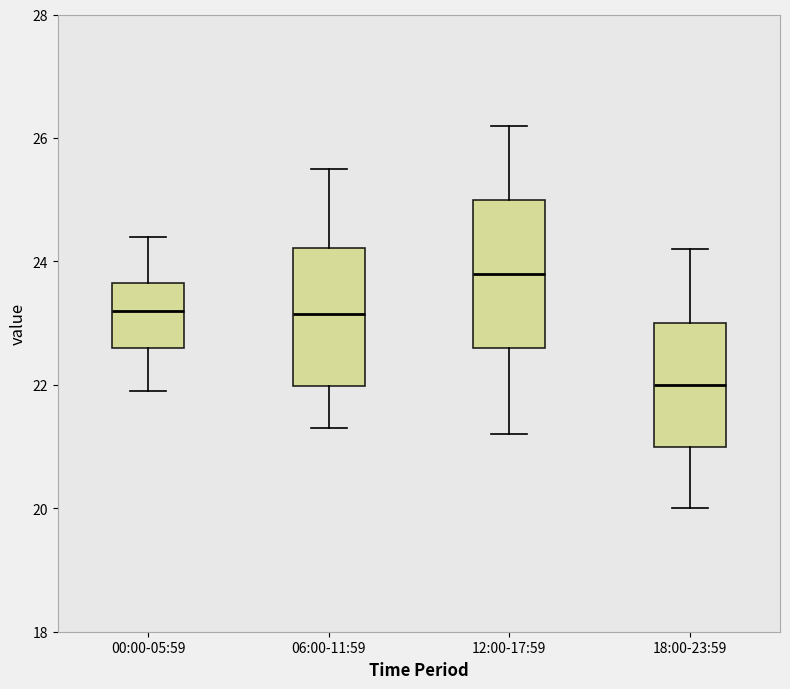

Which box has the highest median line?

12:00-17:59